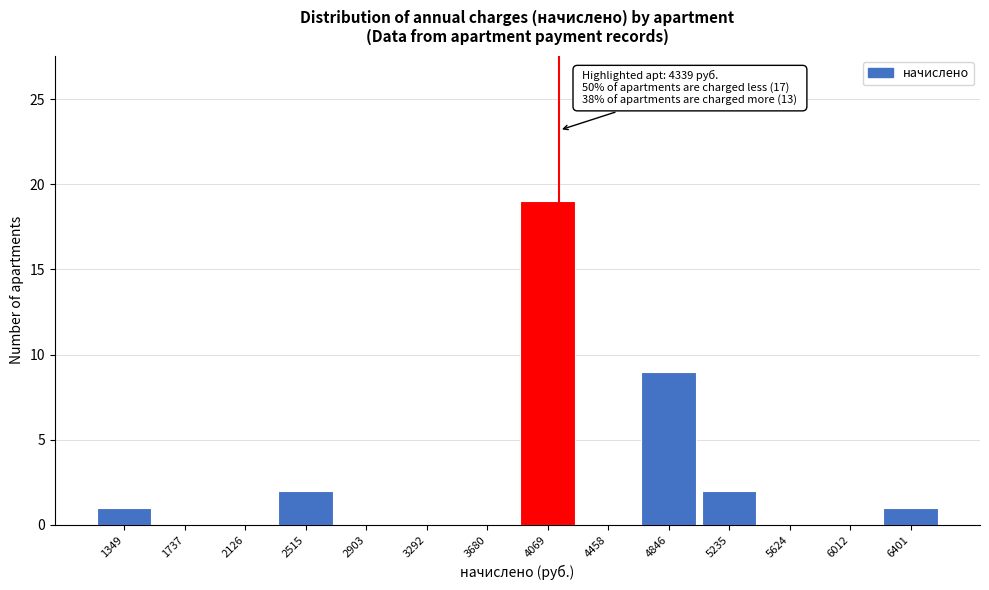

Reading right to left, extract all data points from this chart.

6401=1	6012=0	5624=0	5235=2	4846=9	4458=0	4069=19	3680=0	3292=0	2903=0	2515=2	2126=0	1737=0	1349=1